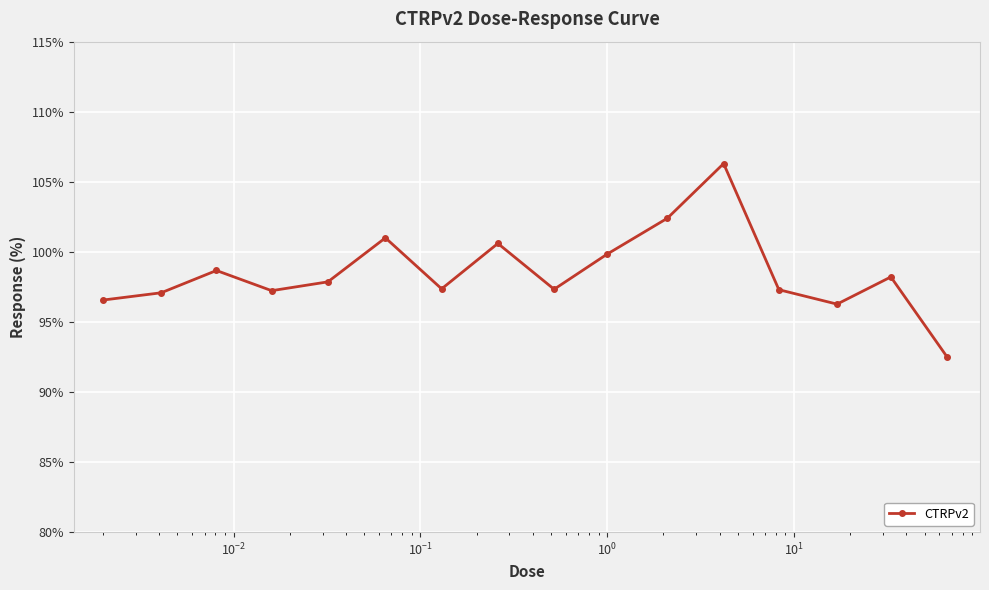

What is the maximum value shown in the chart?

106.3